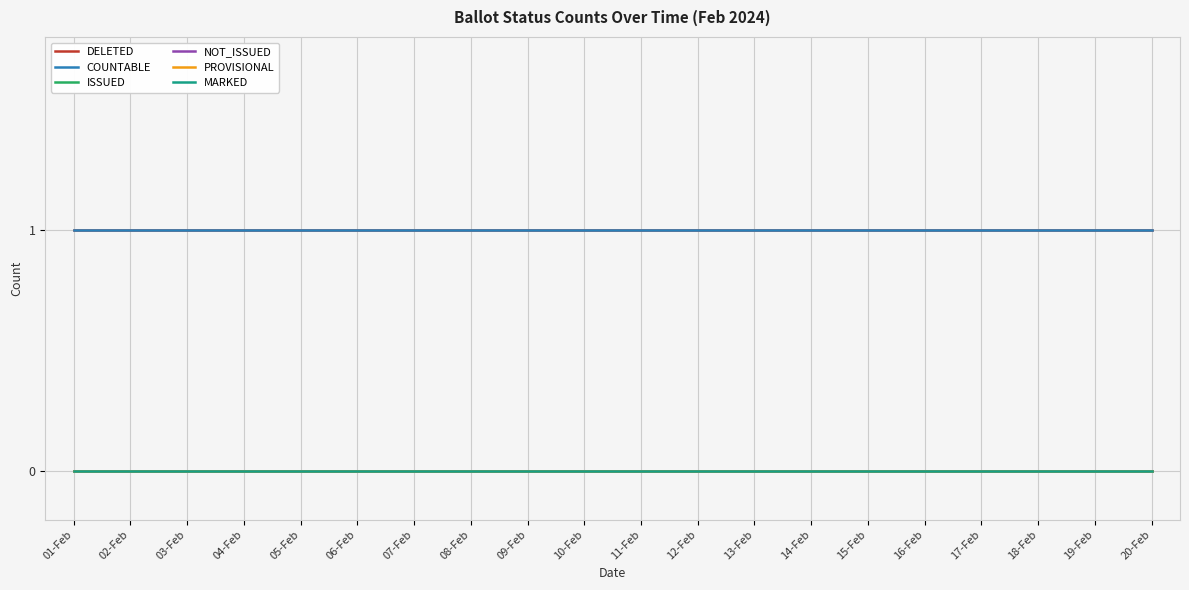

Does the chart have visible grid lines?

Yes